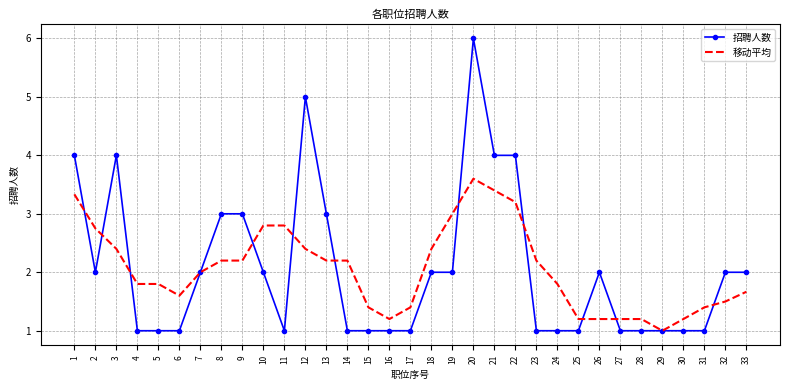

List the series in order of their peak value, highest first.

招聘人数, 移动平均